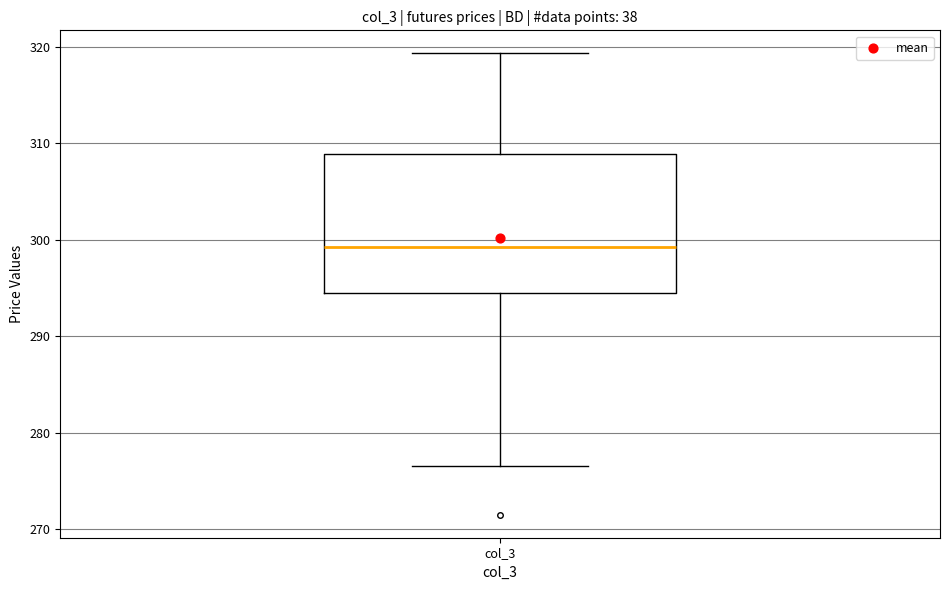

Read this box plot against the y-axis: the position of the median line, the range covered by the box, and the ends of both whiskers. The values are not printed on the chart, so give them approximately, as read against the axis.

median 299, box 295 to 309, whiskers 277 to 319